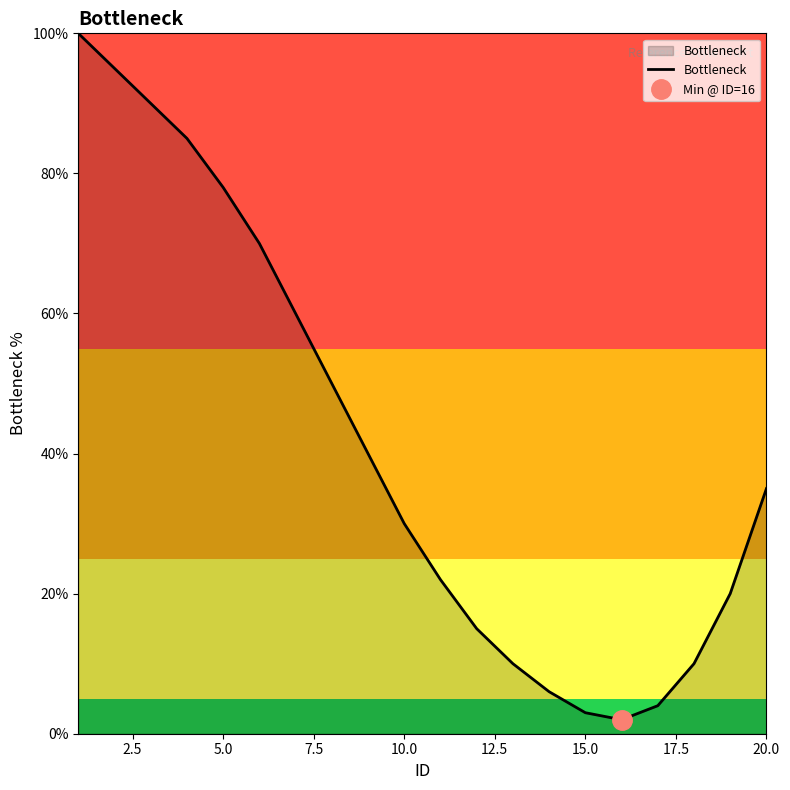

What is the highest value of the Bottleneck series?

100